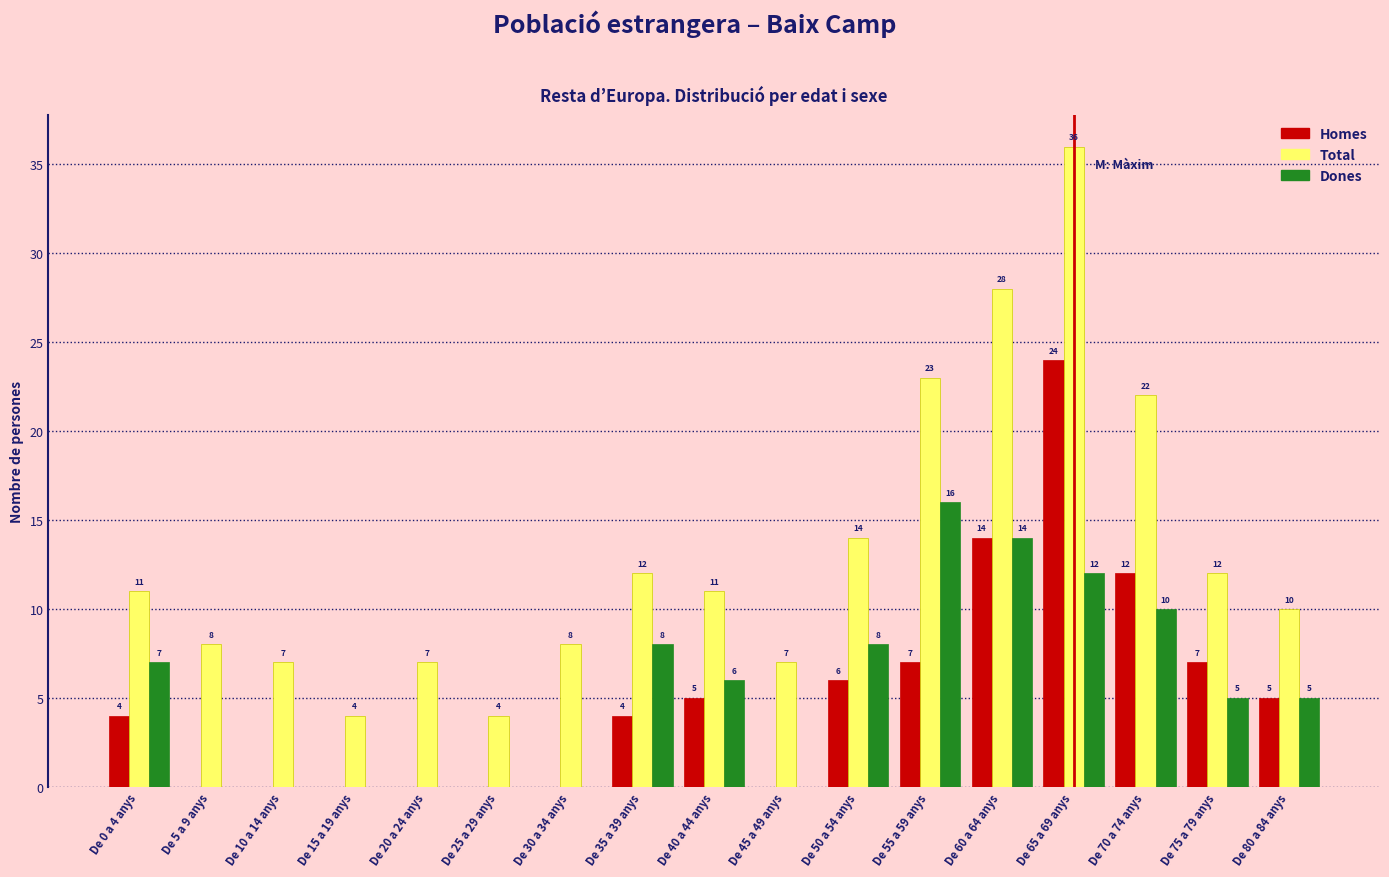

Reading left to right, what are all the values shown in this chart?

Homes: De 0 a 4 anys=4	De 5 a 9 anys=0	De 10 a 14 anys=0	De 15 a 19 anys=0	De 20 a 24 anys=0	De 25 a 29 anys=0	De 30 a 34 anys=0	De 35 a 39 anys=4	De 40 a 44 anys=5	De 45 a 49 anys=0	De 50 a 54 anys=6	De 55 a 59 anys=7	De 60 a 64 anys=14	De 65 a 69 anys=24	De 70 a 74 anys=12	De 75 a 79 anys=7	De 80 a 84 anys=5
Total: De 0 a 4 anys=11	De 5 a 9 anys=8	De 10 a 14 anys=7	De 15 a 19 anys=4	De 20 a 24 anys=7	De 25 a 29 anys=4	De 30 a 34 anys=8	De 35 a 39 anys=12	De 40 a 44 anys=11	De 45 a 49 anys=7	De 50 a 54 anys=14	De 55 a 59 anys=23	De 60 a 64 anys=28	De 65 a 69 anys=36	De 70 a 74 anys=22	De 75 a 79 anys=12	De 80 a 84 anys=10
Dones: De 0 a 4 anys=7	De 5 a 9 anys=0	De 10 a 14 anys=0	De 15 a 19 anys=0	De 20 a 24 anys=0	De 25 a 29 anys=0	De 30 a 34 anys=0	De 35 a 39 anys=8	De 40 a 44 anys=6	De 45 a 49 anys=0	De 50 a 54 anys=8	De 55 a 59 anys=16	De 60 a 64 anys=14	De 65 a 69 anys=12	De 70 a 74 anys=10	De 75 a 79 anys=5	De 80 a 84 anys=5